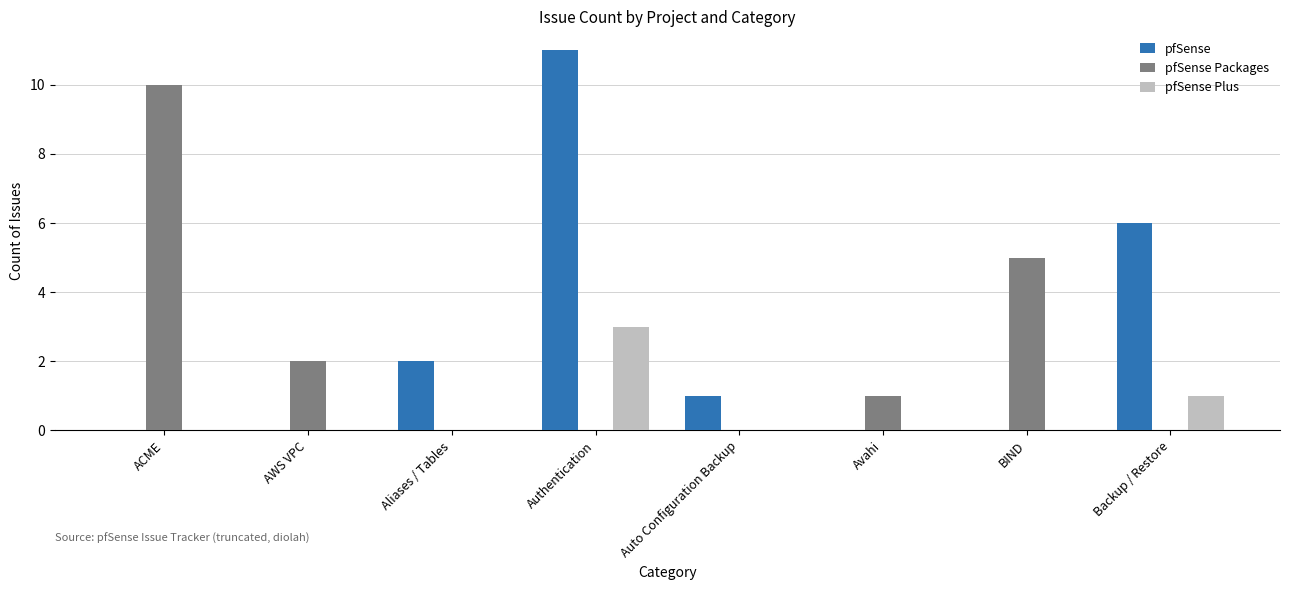

The pfSense series shows 0 at Auto Configuration Backup. True or false?

False